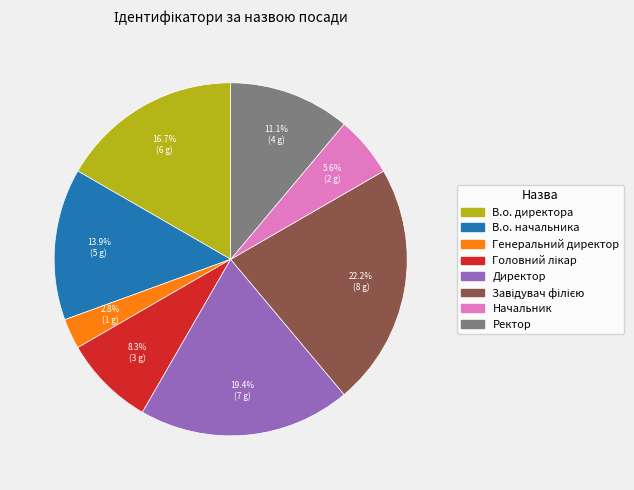

Combined, what portion of the pie is Генеральний директор and Ректор?

13.9%